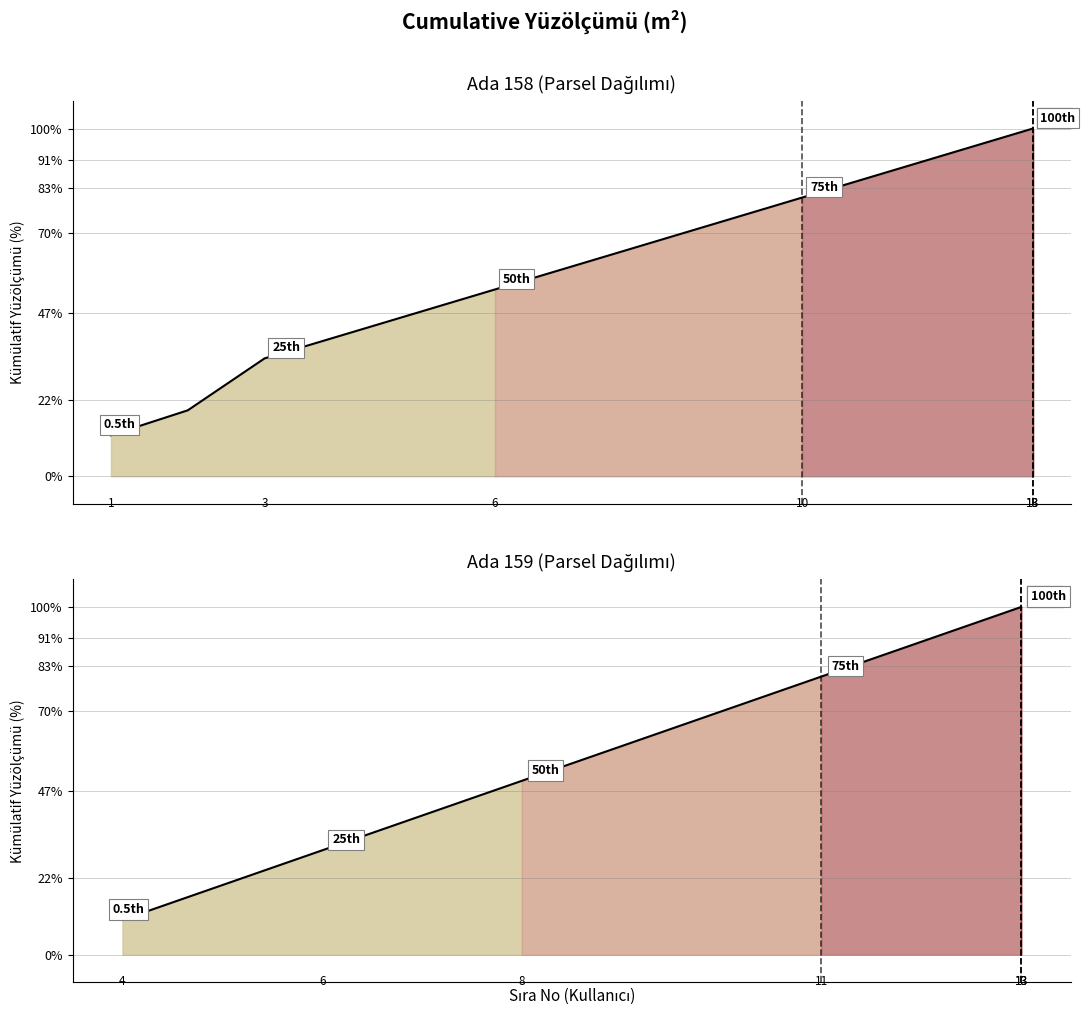

What is the greatest value displayed?

100.0